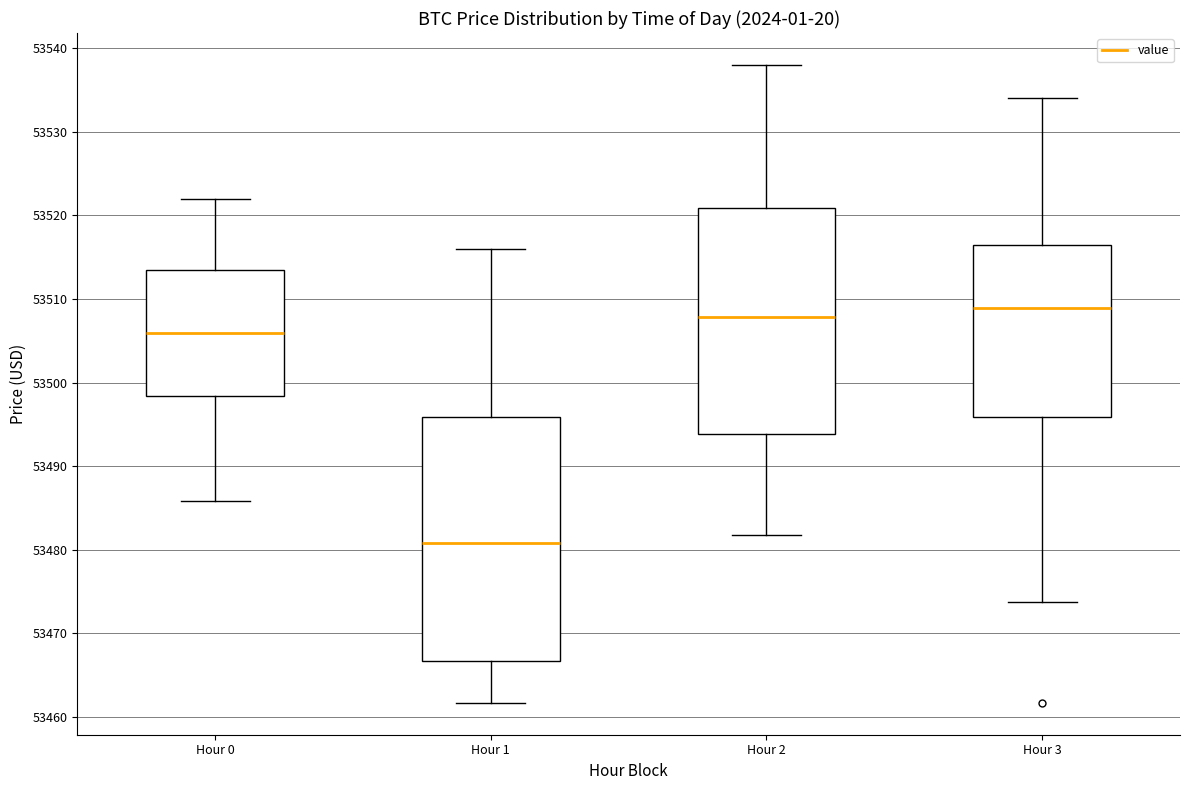

Reading left to right, transcribe this box plot: for each box, give where its median line is, the range the box spans, and where its two whiskers end, as read against the y-axis. The values are not printed on the chart, so give them approximately, as read against the axis.

Hour 0: median 53506, box 53498 to 53513, whiskers 53486 to 53522
Hour 1: median 53481, box 53467 to 53496, whiskers 53462 to 53516
Hour 2: median 53508, box 53494 to 53521, whiskers 53482 to 53538
Hour 3: median 53509, box 53496 to 53516, whiskers 53474 to 53534